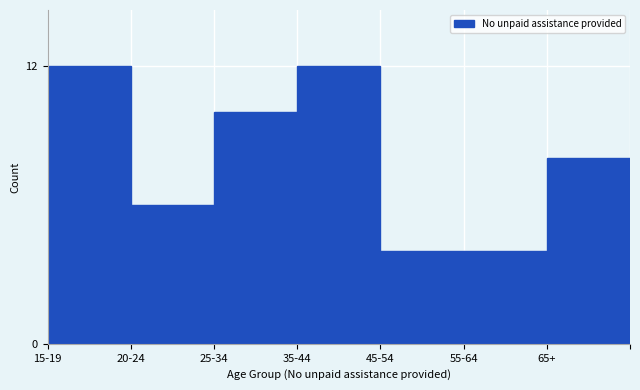

Reading left to right, transcribe all the data shown in this chart.

15-19=12	20-24=6	25-34=10	35-44=12	45-54=4	55-64=4	65+=8